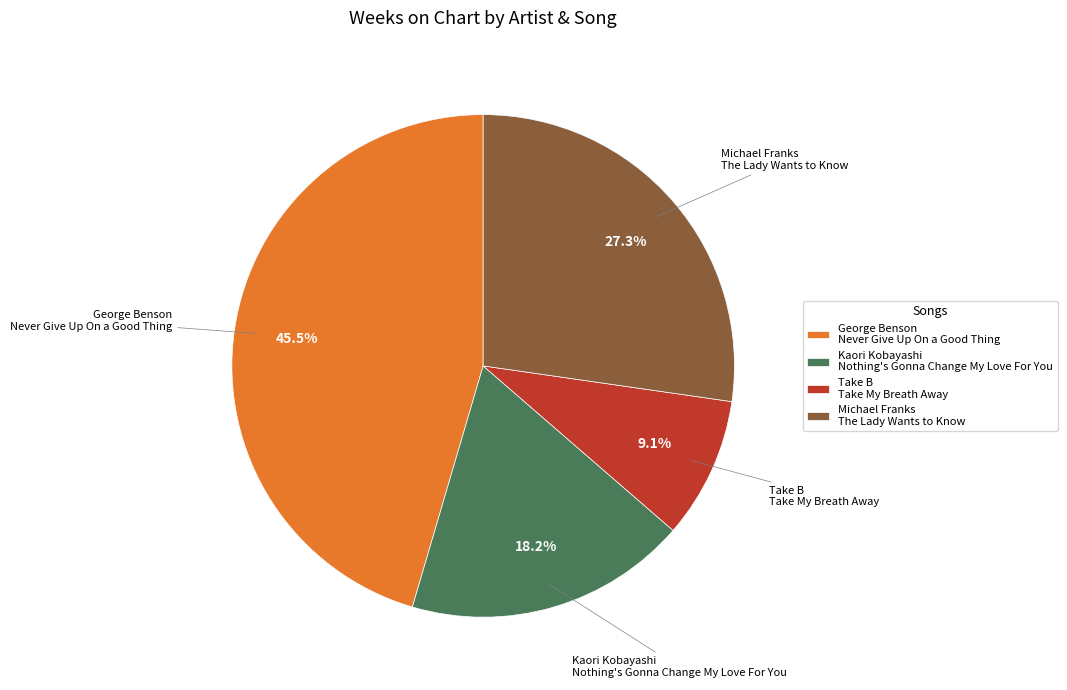

What portion of the pie excludes Kaori Kobayashi Nothing's Gonna Change My Love For You?

81.8%